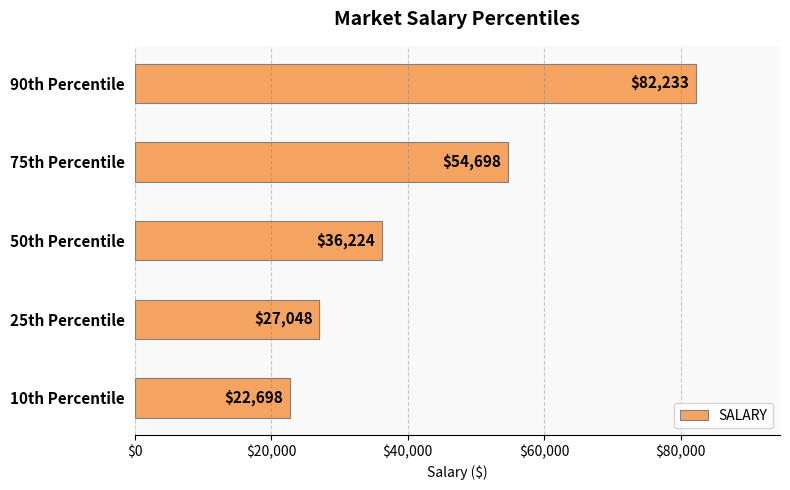

True or false: the data shows 10169 at 10th Percentile.

False